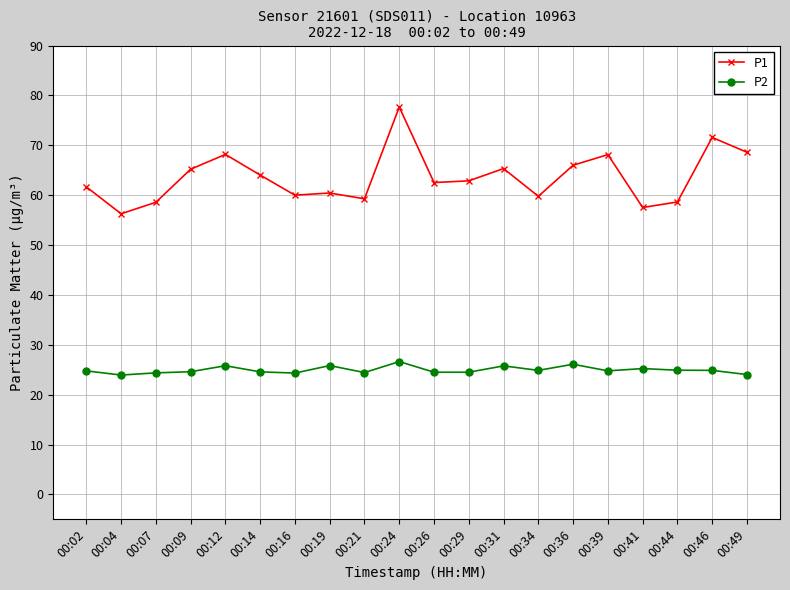

The P2 series shows 25.8 at 00:19. True or false?

True